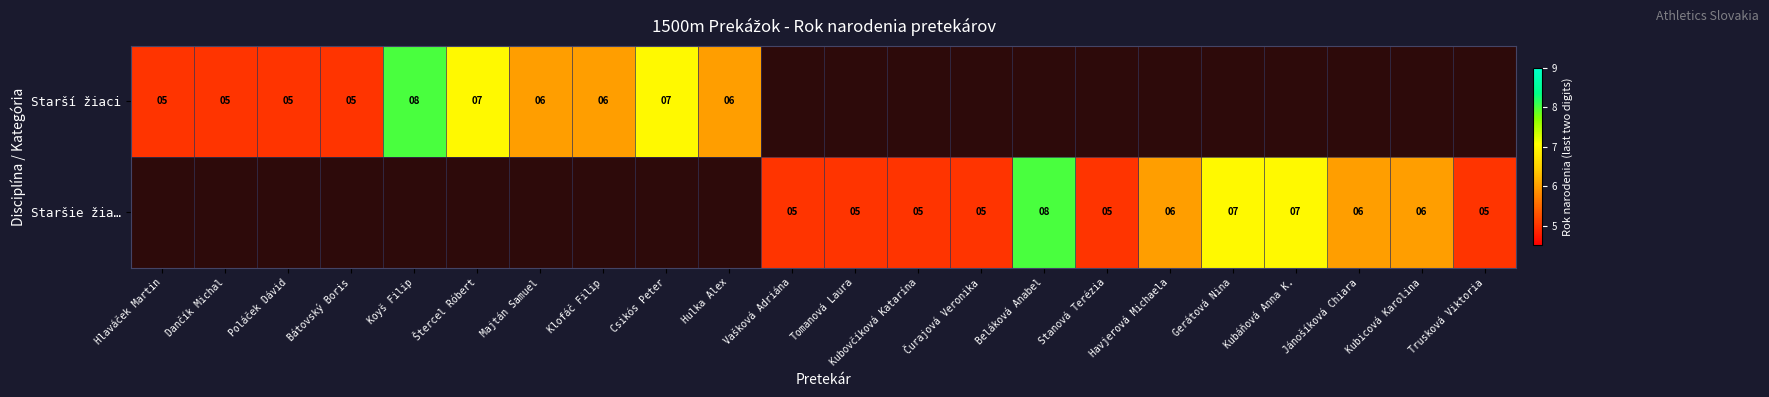

Which has a higher value, Kubovčíková Katarína or Tomanová Laura?

Tomanová Laura